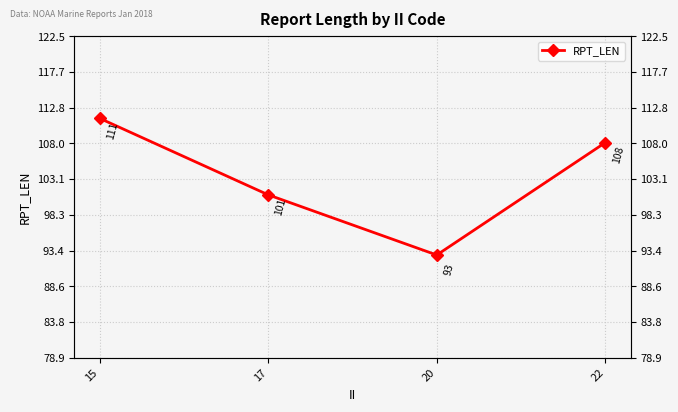

Is this an area chart (filled region under the line)?

No